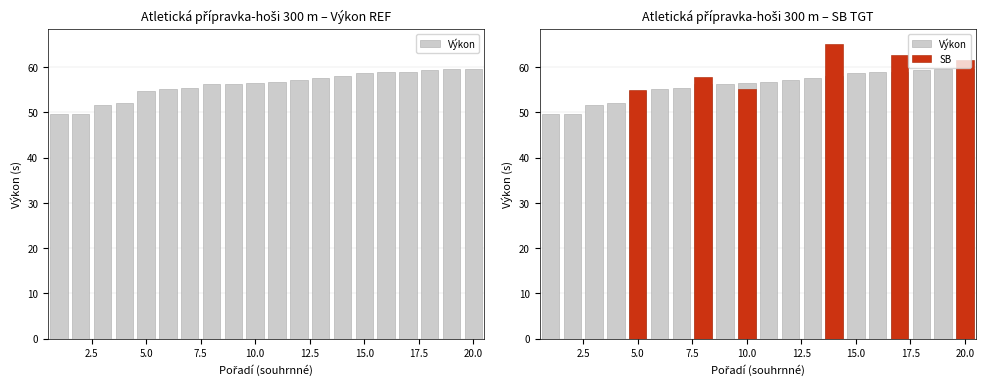

How many values are below 56?

7